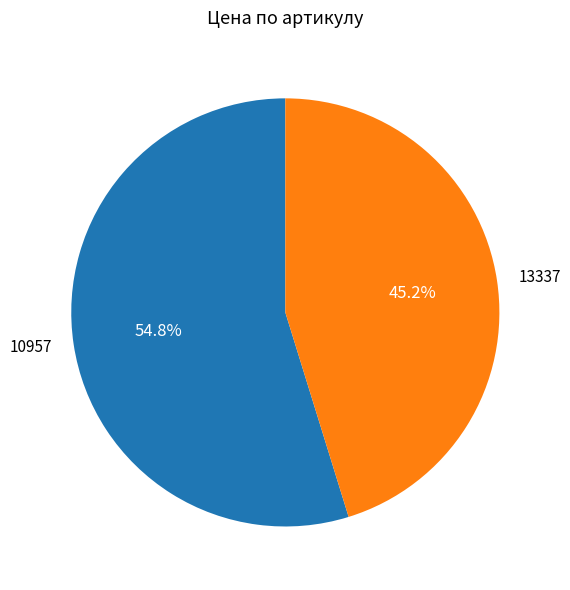

To the nearest percent, what portion does 13337 represent?

45%